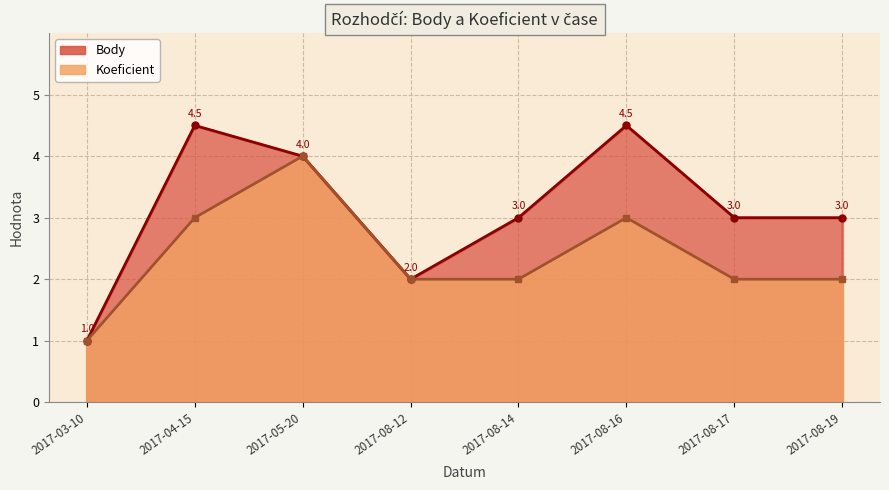

How many data points does each series have?

8